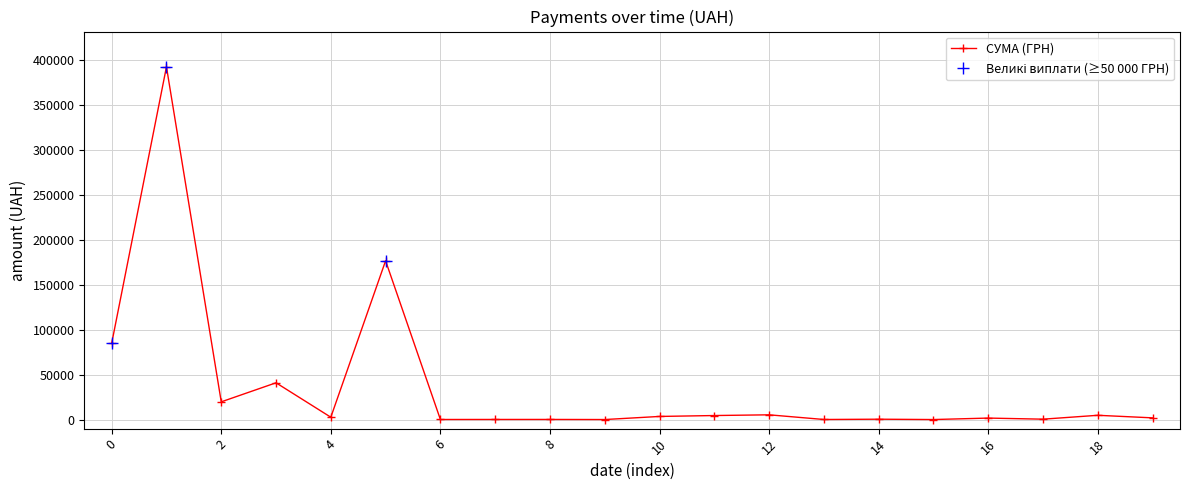

How many lines are shown in the chart?

1